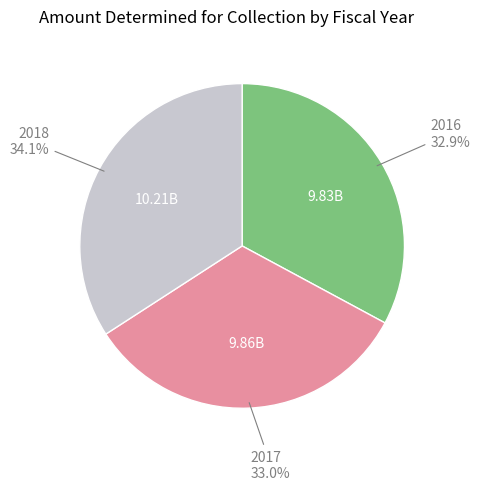

To the nearest percent, what is the difference between the largest and smallest slice percentages?

1%